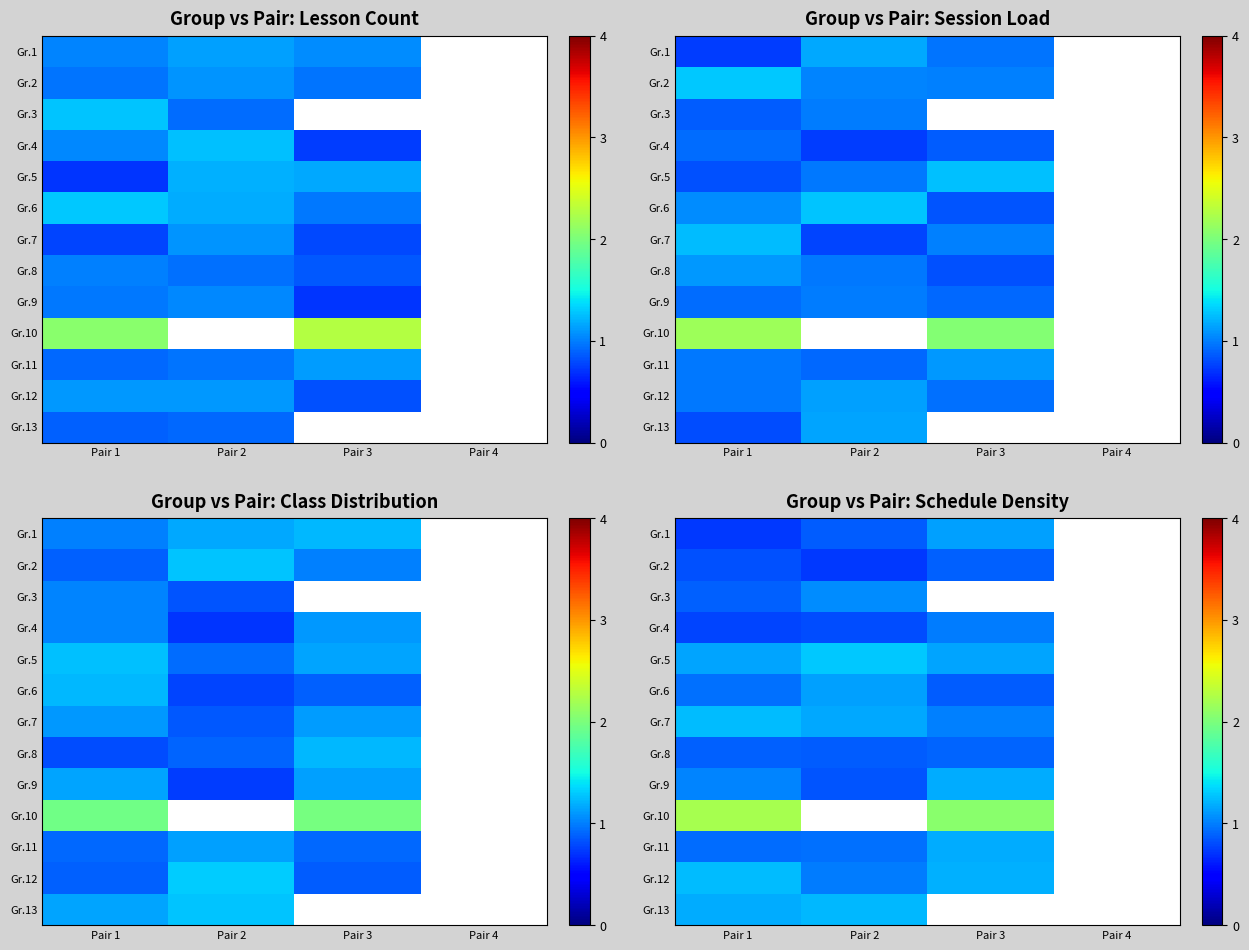

At which category does the chart reach its minimum across all series?

Pair 1